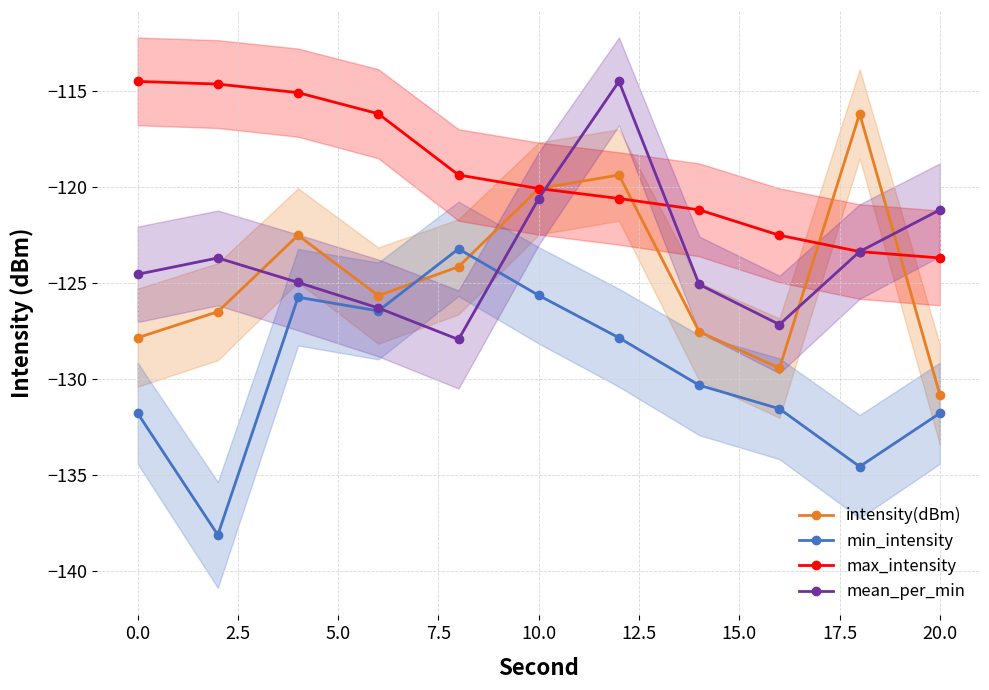

Reading left to right, what are all the values shown in this chart?

intensity(dBm): -127.8	-126.5	-122.5	-125.7	-124.1	-120.1	-119.4	-127.5	-129.4	-116.2	-130.8
min_intensity: -131.8	-138.1	-125.7	-126.4	-123.2	-125.6	-127.9	-130.3	-131.6	-134.6	-131.8
max_intensity: -114.5	-114.6	-115.1	-116.2	-119.4	-120.1	-120.6	-121.2	-122.5	-123.4	-123.7
mean_per_min: -124.5	-123.7	-125.0	-126.3	-127.9	-120.6	-114.5	-125.1	-127.2	-123.4	-121.2